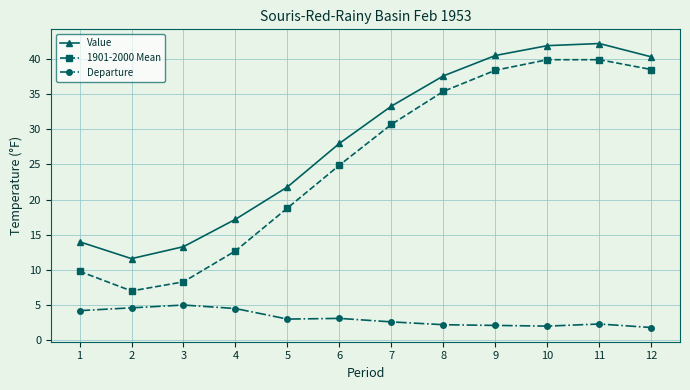

True or false: Value and Departure cross at least once.

False